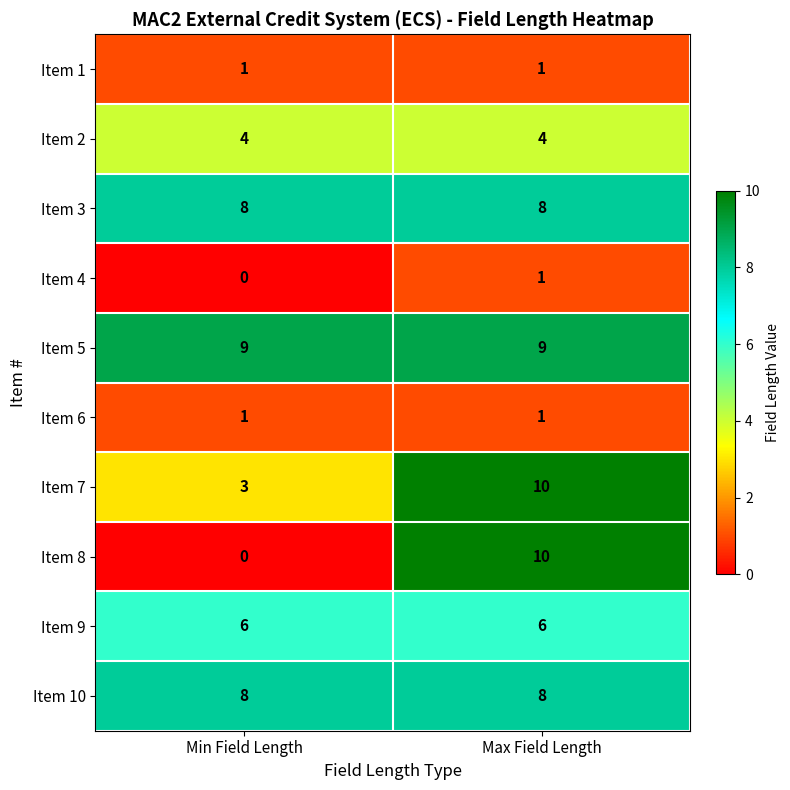

Is it true that Item 6 equals 1 at Max Field Length?

True